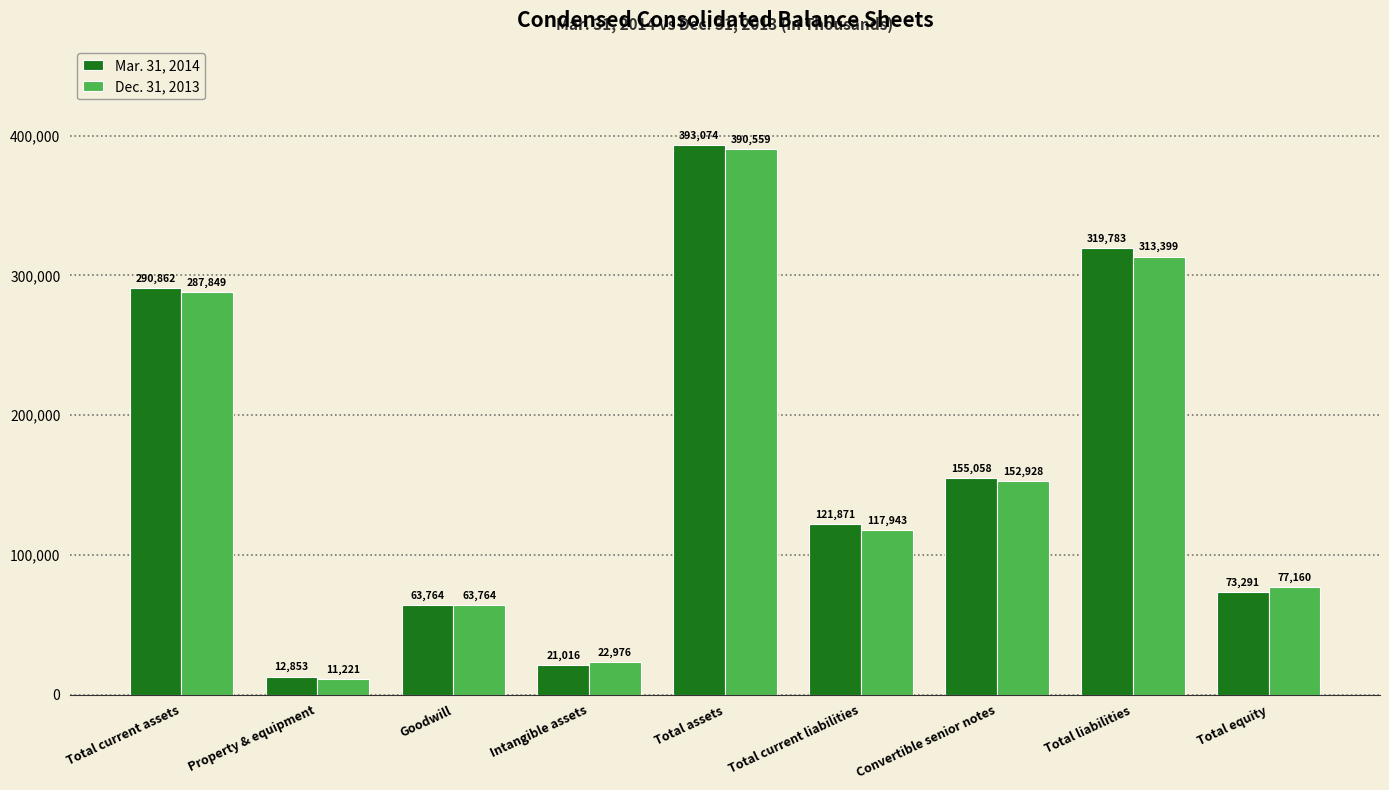

What is the sum of all Mar. 31, 2014 values?

1451572